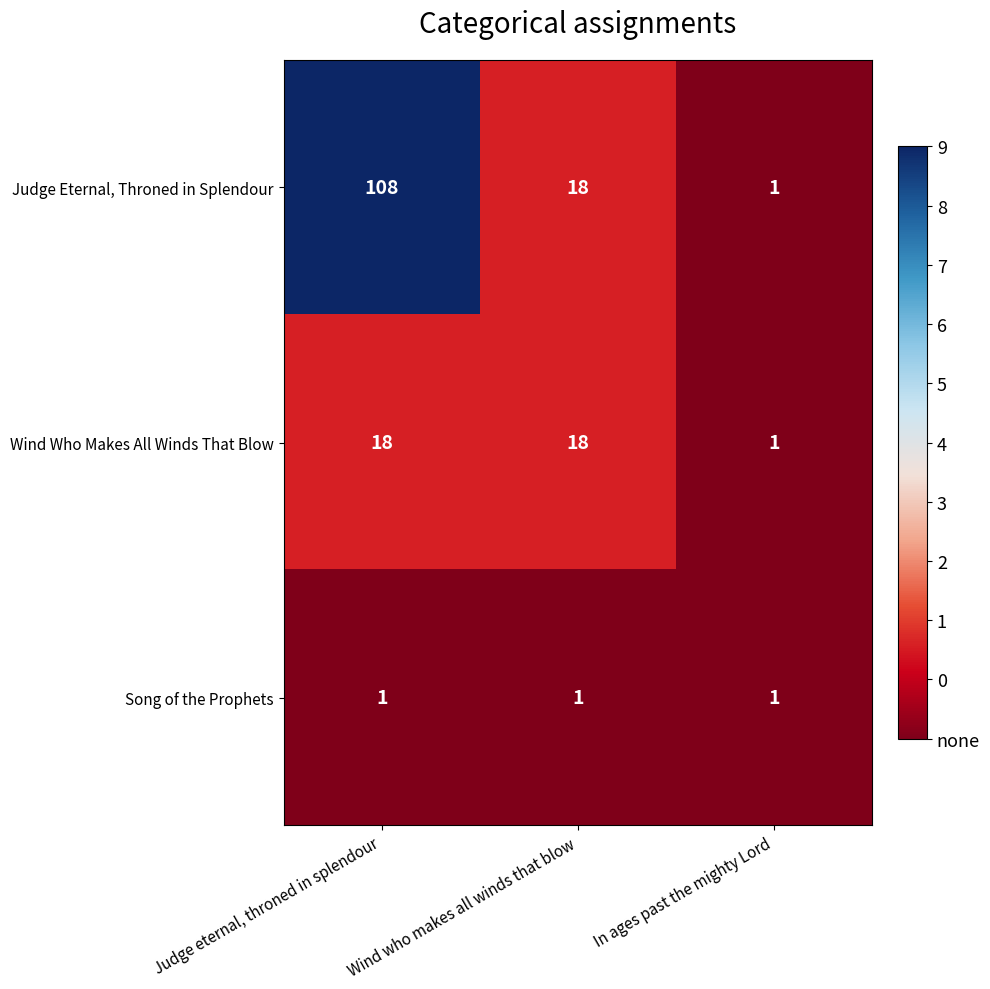

How many values in the Judge Eternal, Throned in Splendour series are below 18?

1